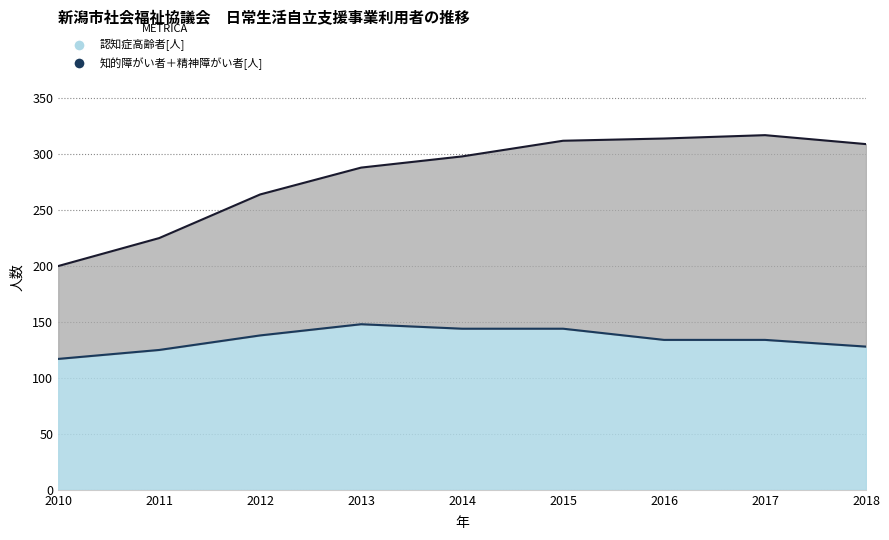

True or false: 知的障がい者[人] and 認知症高齢者[人] cross at least once.

False